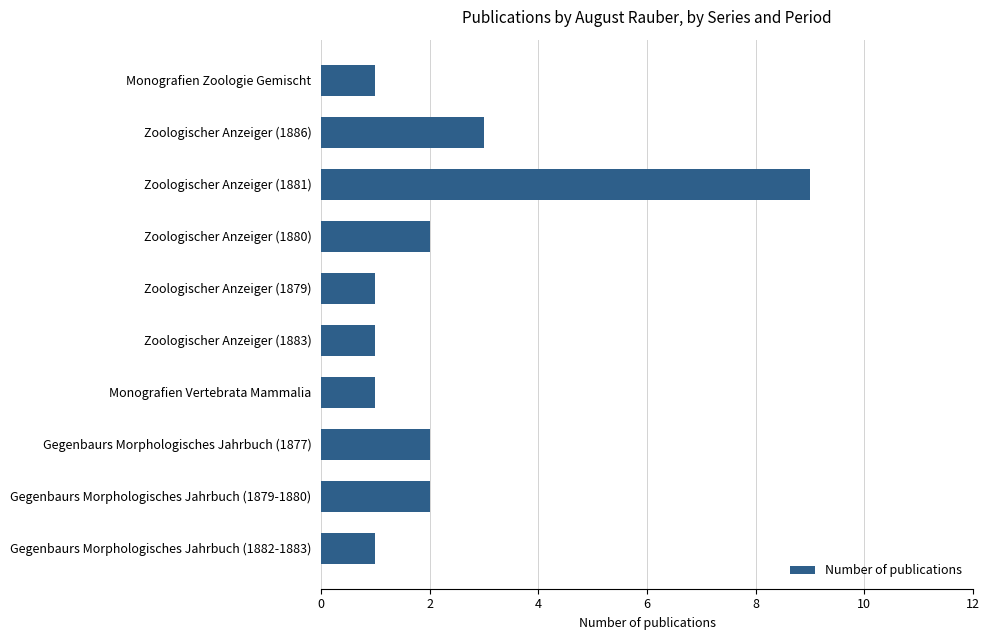

What is the label of the 7th bar from the bottom?

Zoologischer Anzeiger (1880)